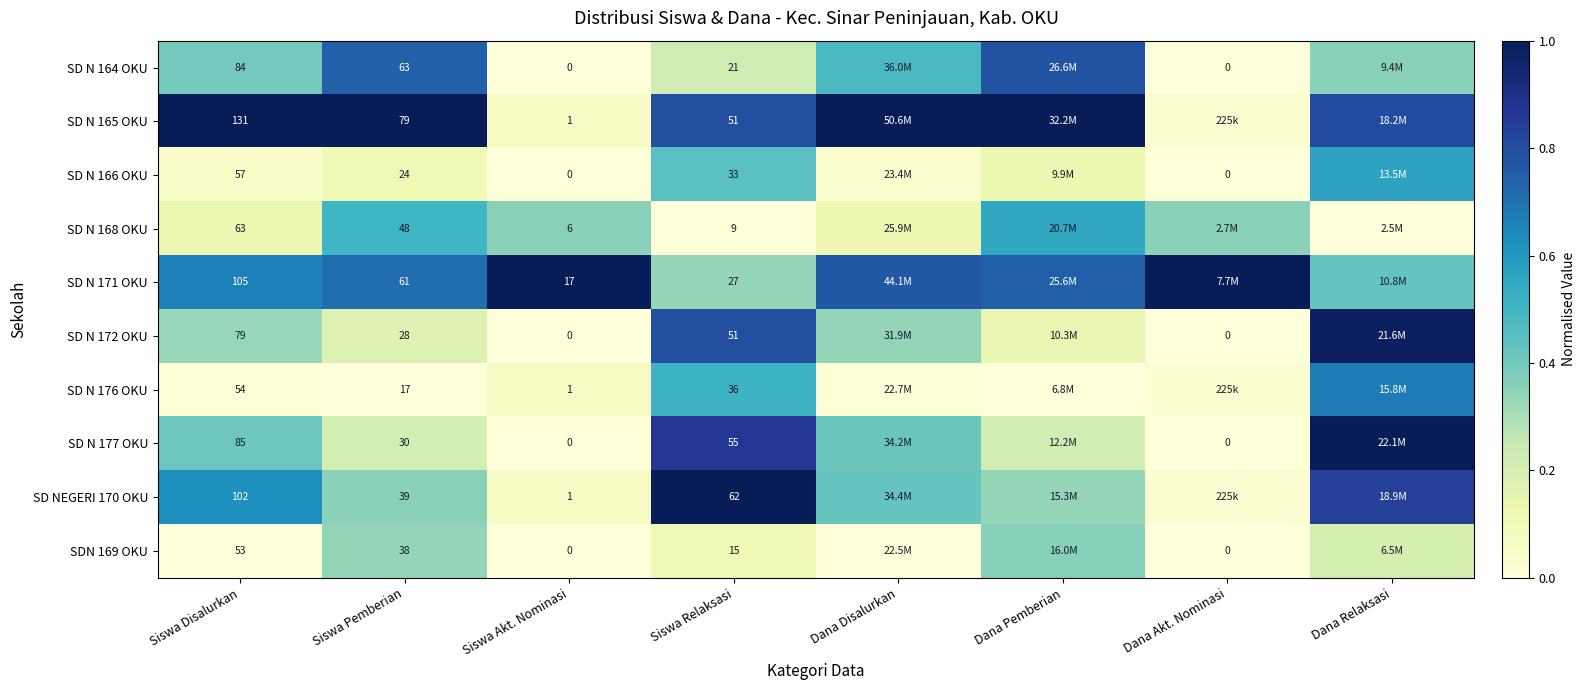

Is the value of SD N 172 OKU at Siswa Akt. Nominasi greater than the value of SD NEGERI 170 OKU at Siswa Pemberian?

No